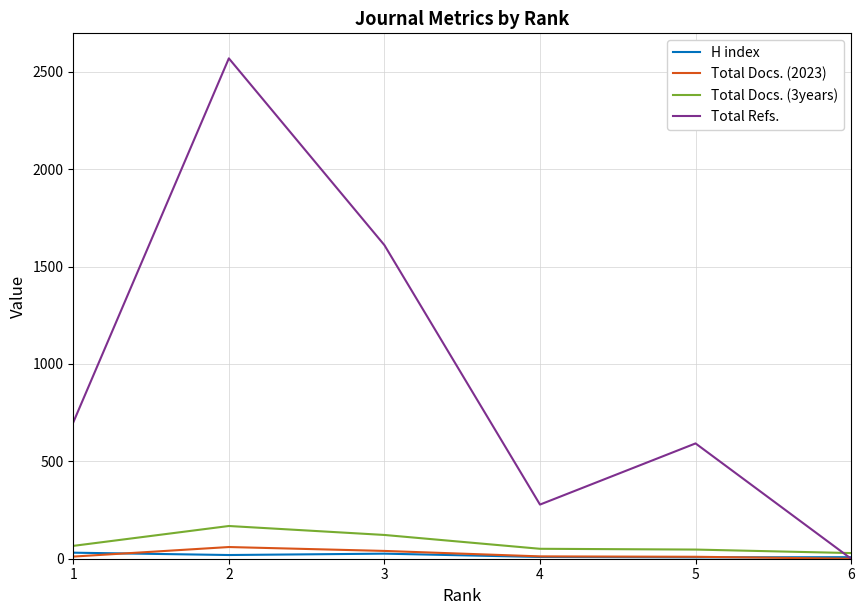

Which series has the widest spread of values?

Total Refs.